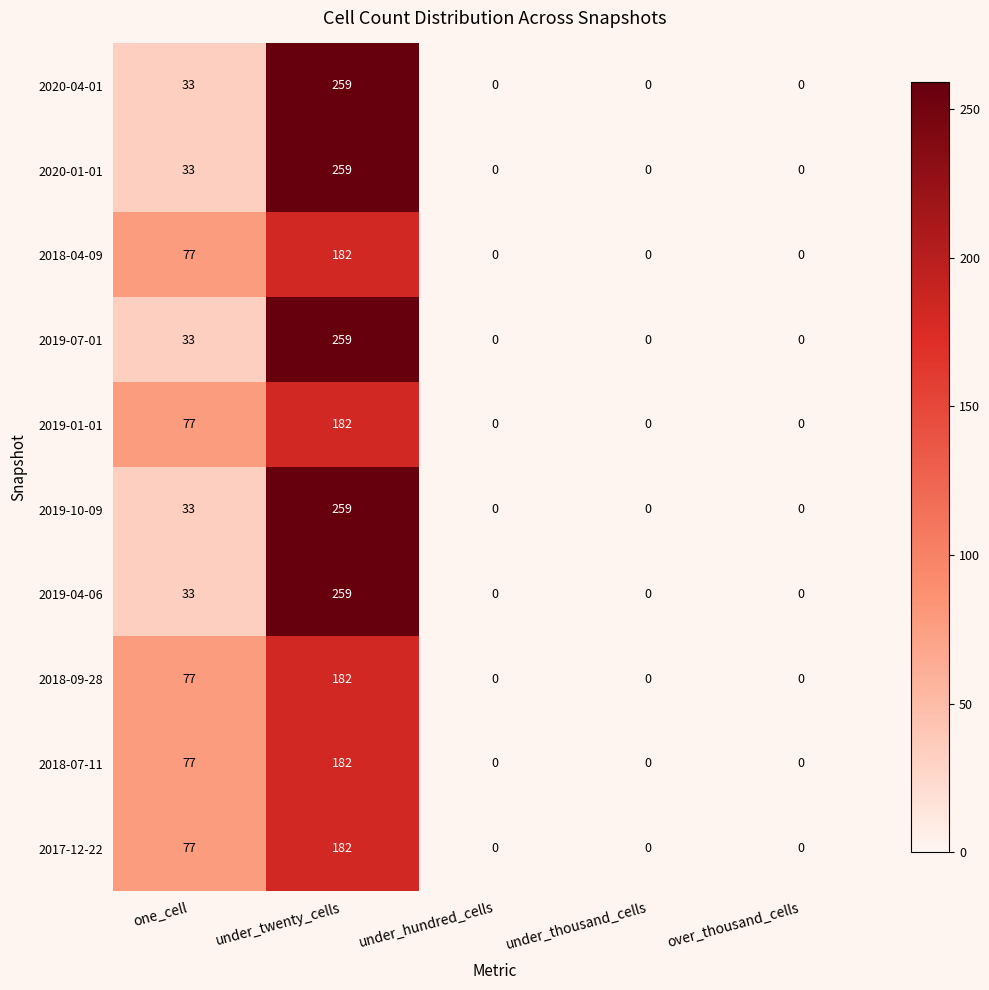

At which label is 2020-04-01 closest to 129?

one_cell